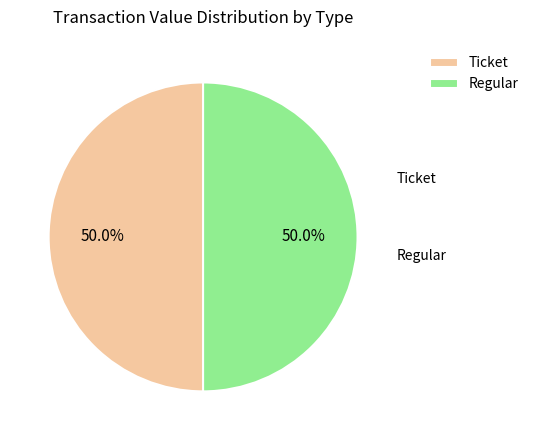

Approximately how many times larger is the value at Regular compared to Ticket?

1.0